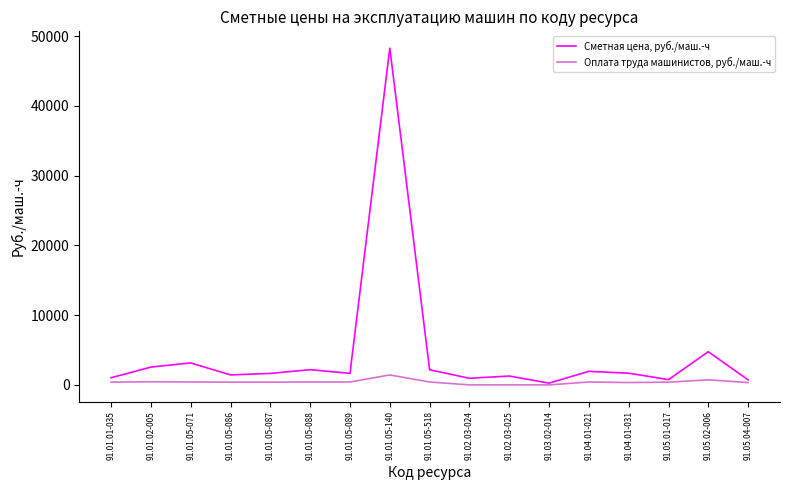

Is the value of Сметная цена, руб./маш.-ч at 91.01.05-088 greater than the value of Оплата труда машинистов, руб./маш.-ч at 91.04.01-021?

Yes